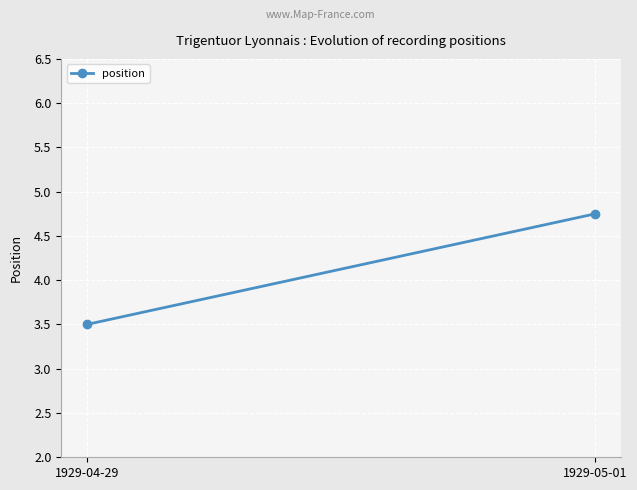

What is the approximate value at 1929-04-29?

3.5